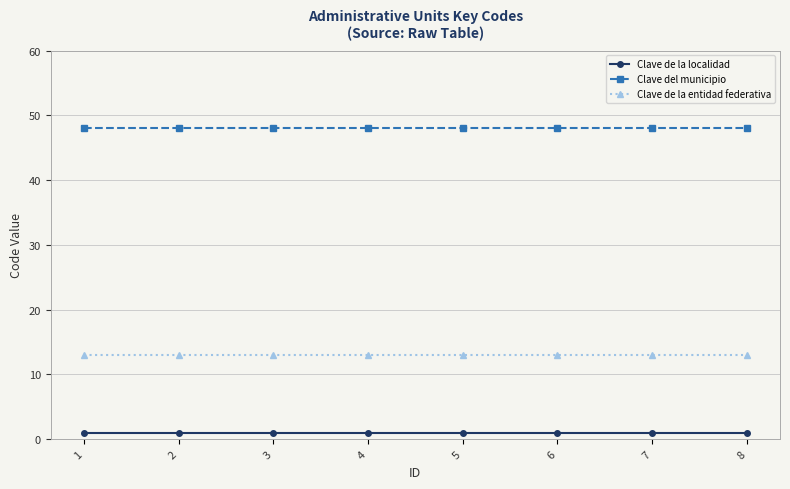

What are all the series names shown in the legend?

Clave de la localidad, Clave del municipio, Clave de la entidad federativa